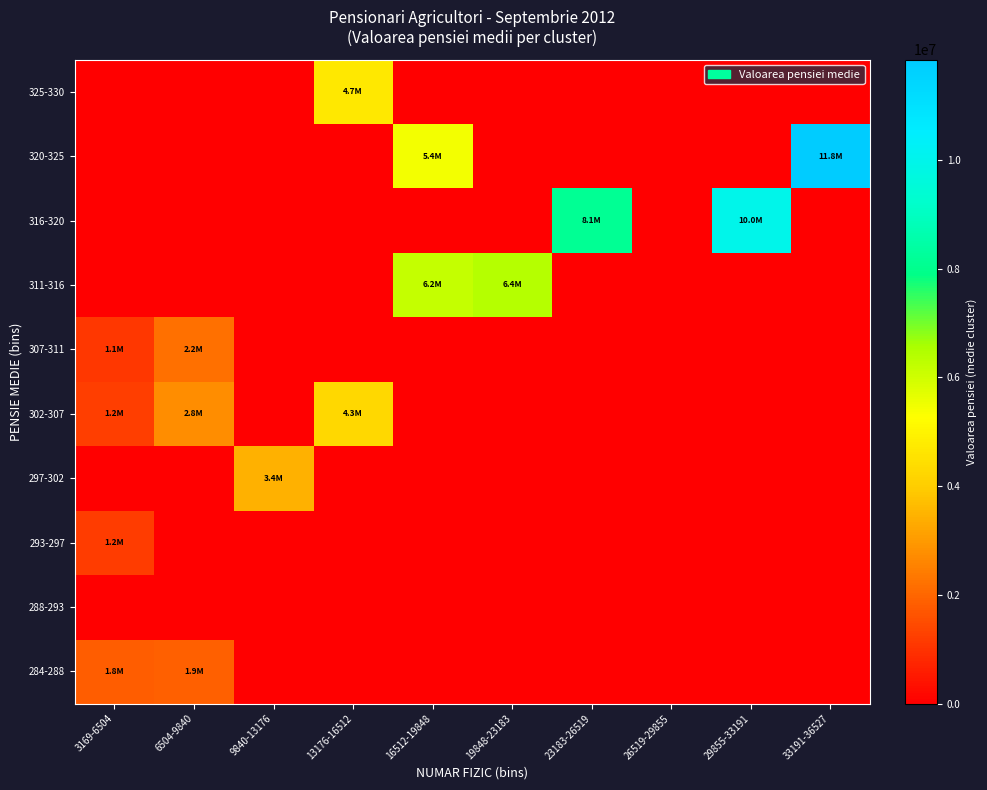

At 16512-19848, list the series in order from smallest to largest.

284-288, 288-293, 293-297, 297-302, 302-307, 307-311, 316-320, 325-330, 320-325, 311-316